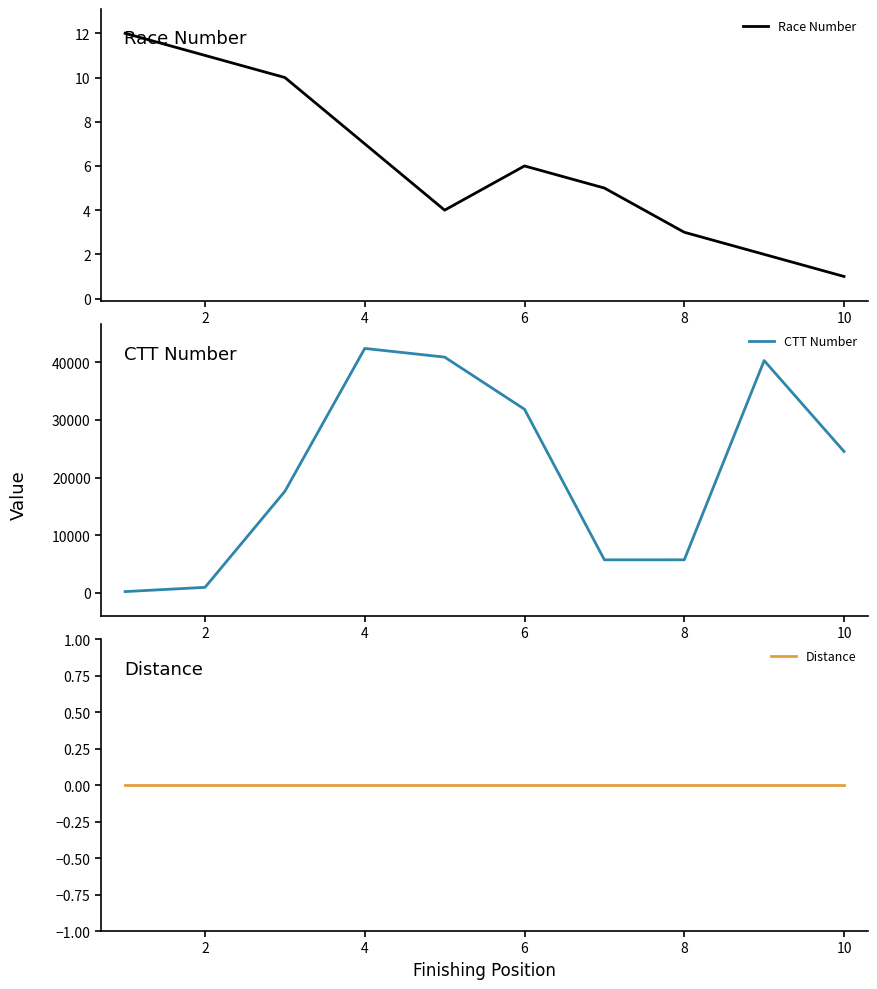

True or false: Race Number and Distance intersect in this chart.

False